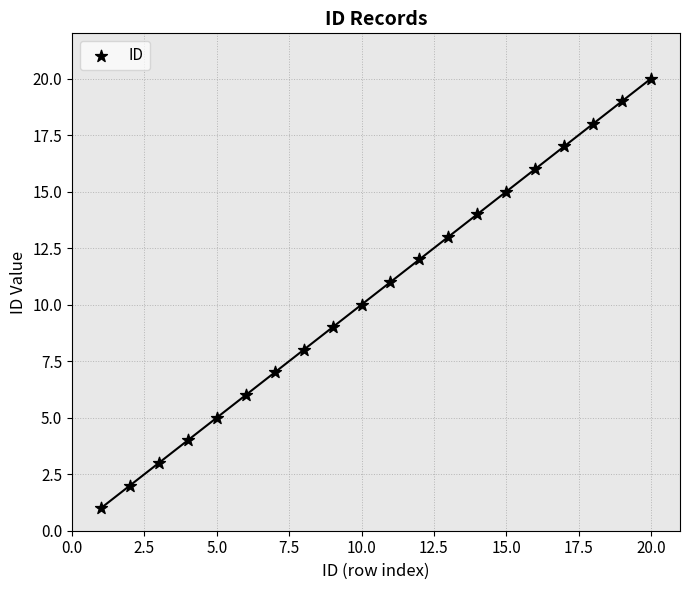

What is the range of Y values (max minus min)?

19